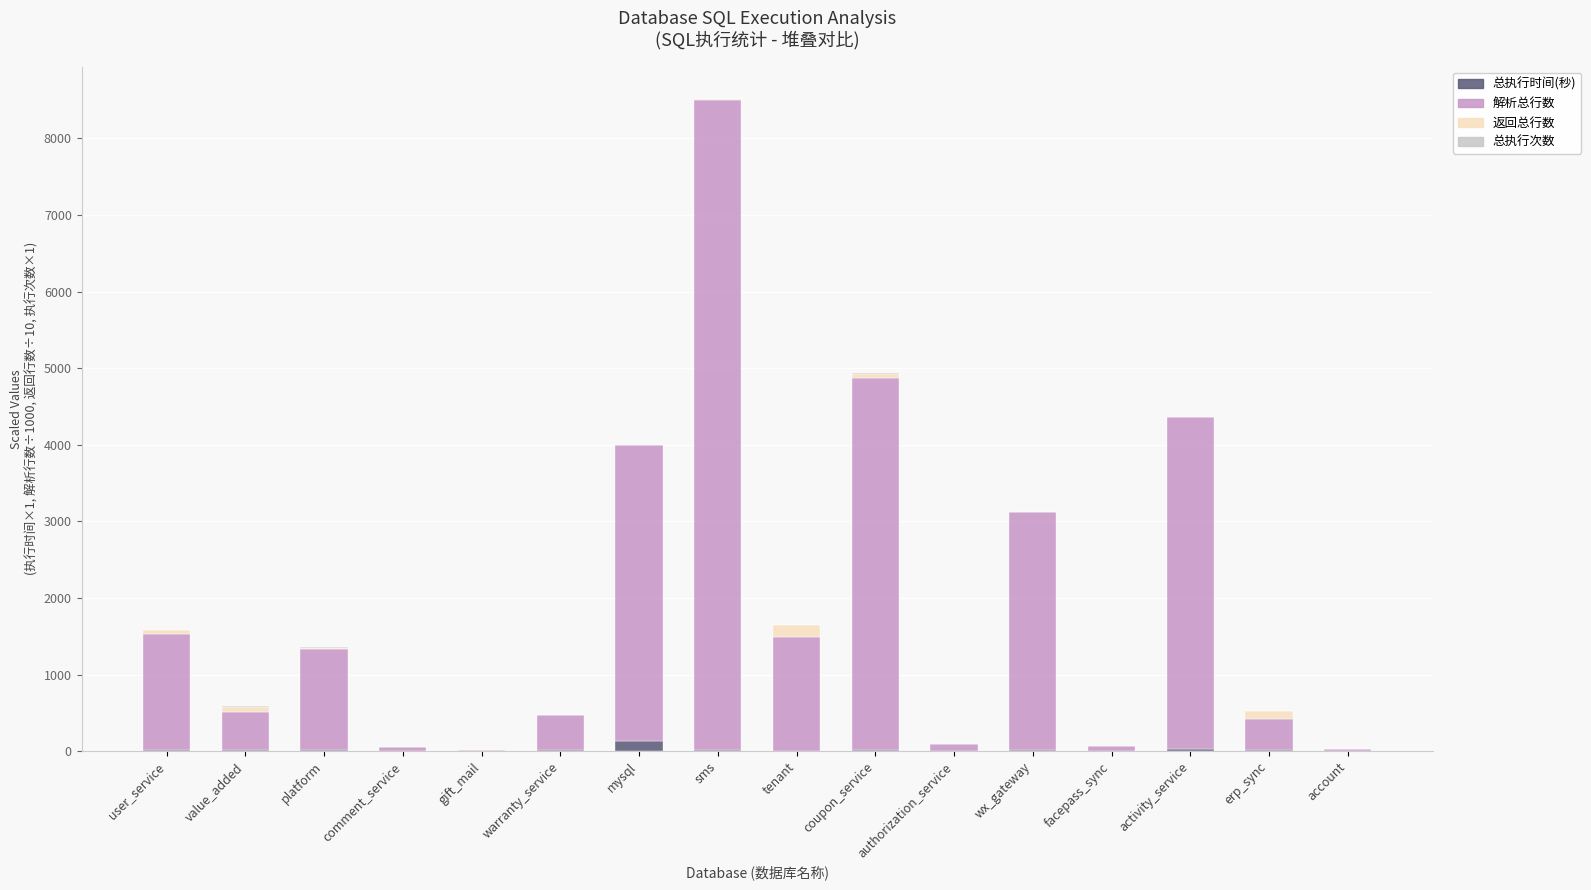

At which category is the sum across all series the highest?

sms